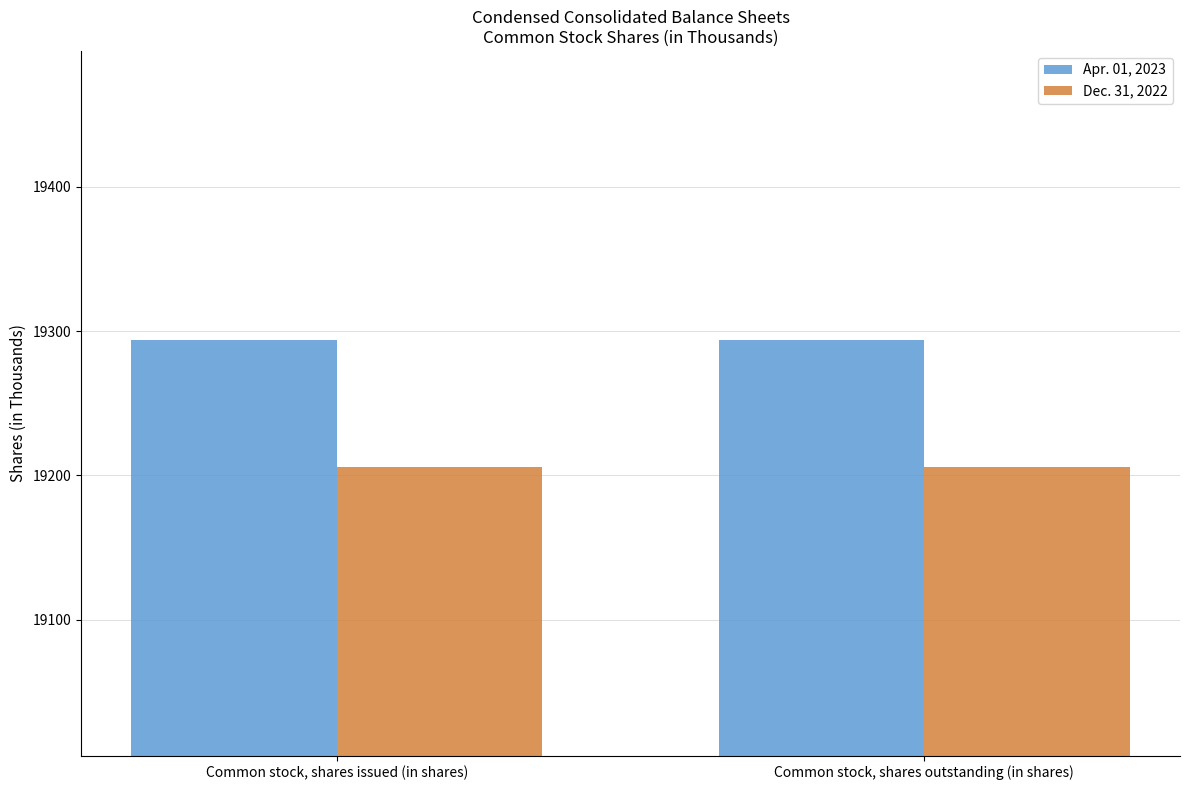

Which series has the largest total across all categories?

Apr. 01, 2023